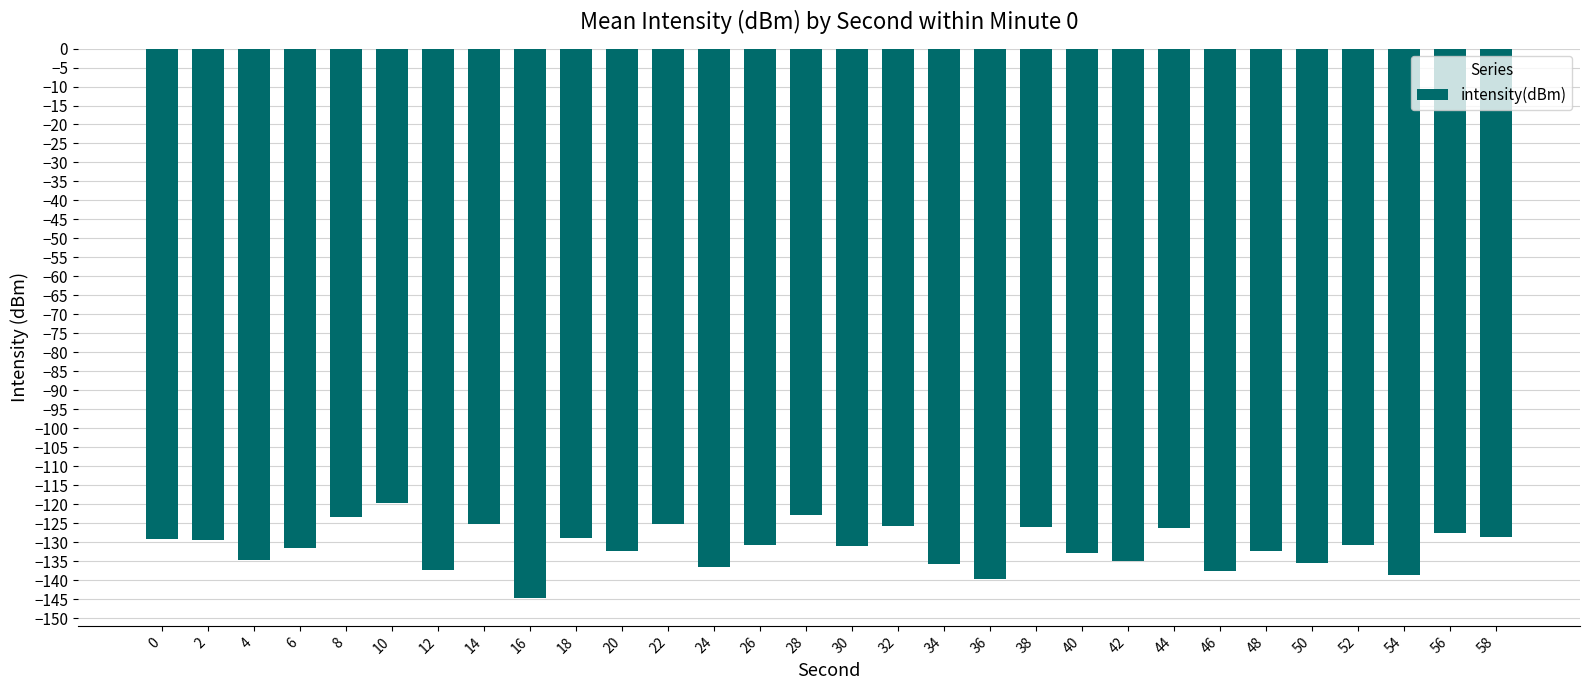

How many bars are there in total?

30